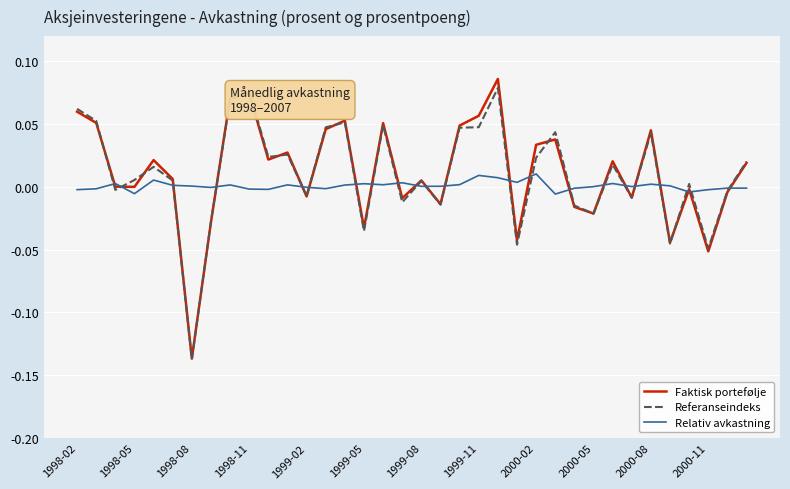

Does the chart have visible grid lines?

Yes